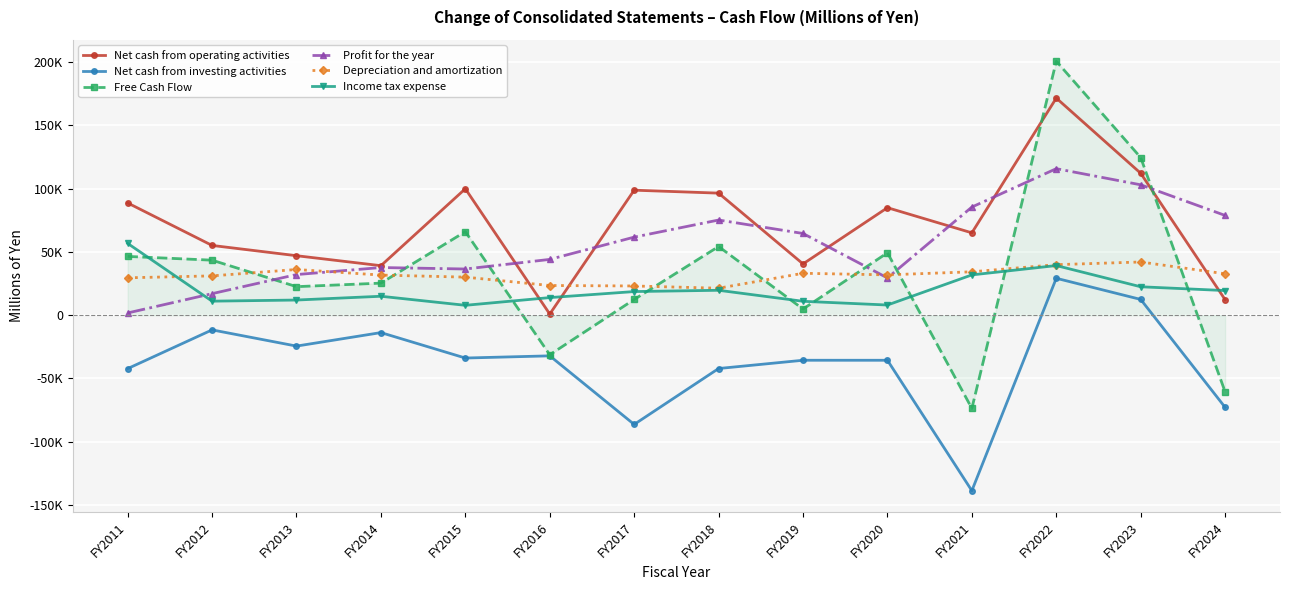

Which series has the widest spread of values?

Free Cash Flow